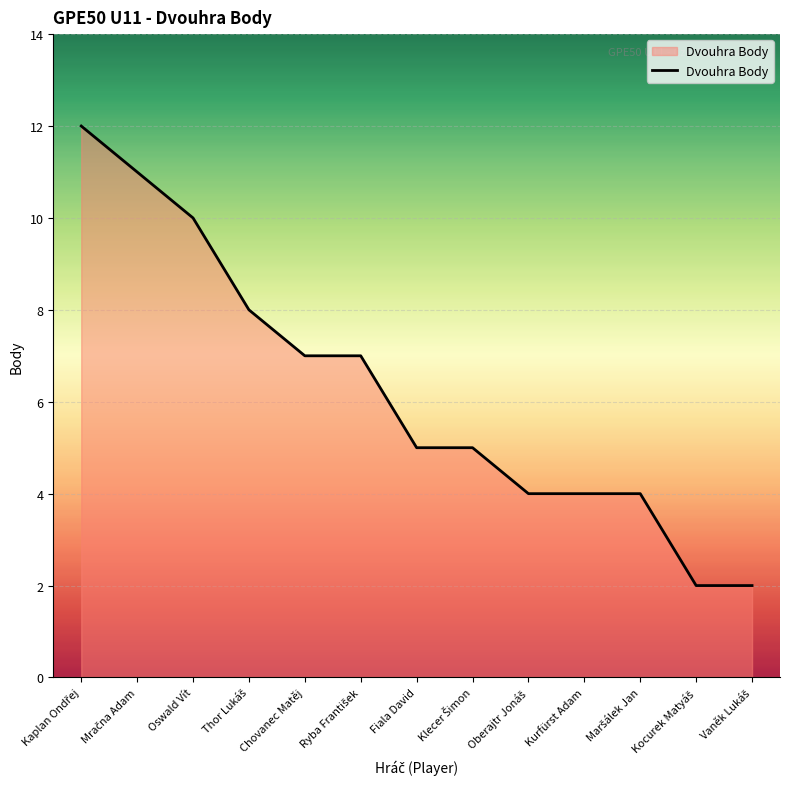

What is the maximum value shown in the chart?

12